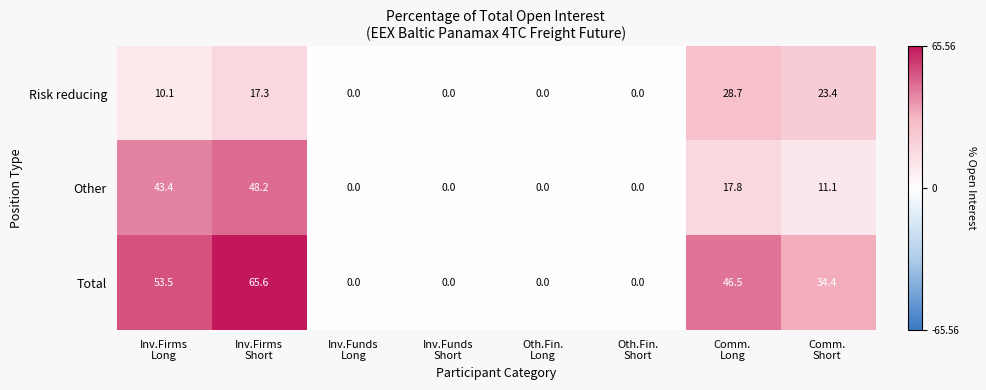

How many categories are shown in the chart?

8